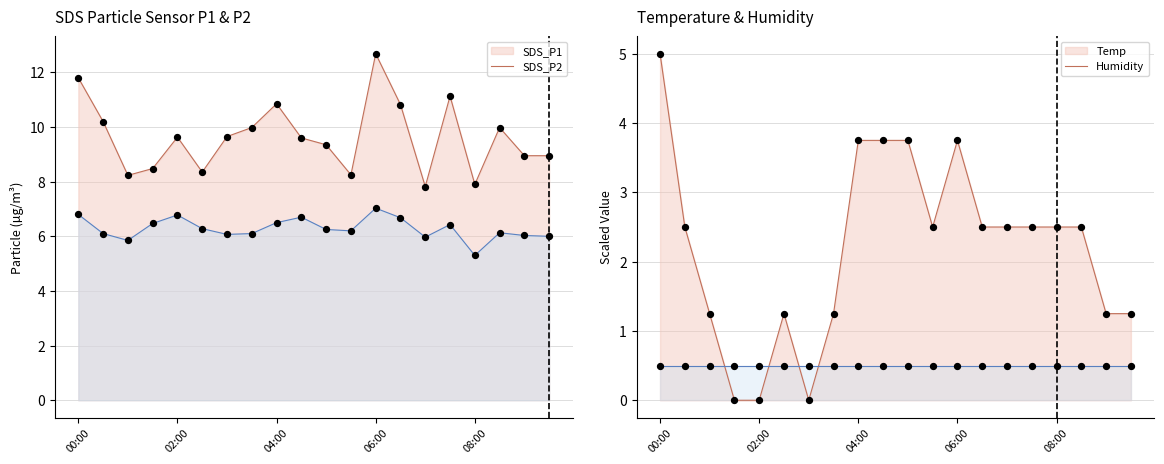

Which series has the widest spread of Y values?

Temp